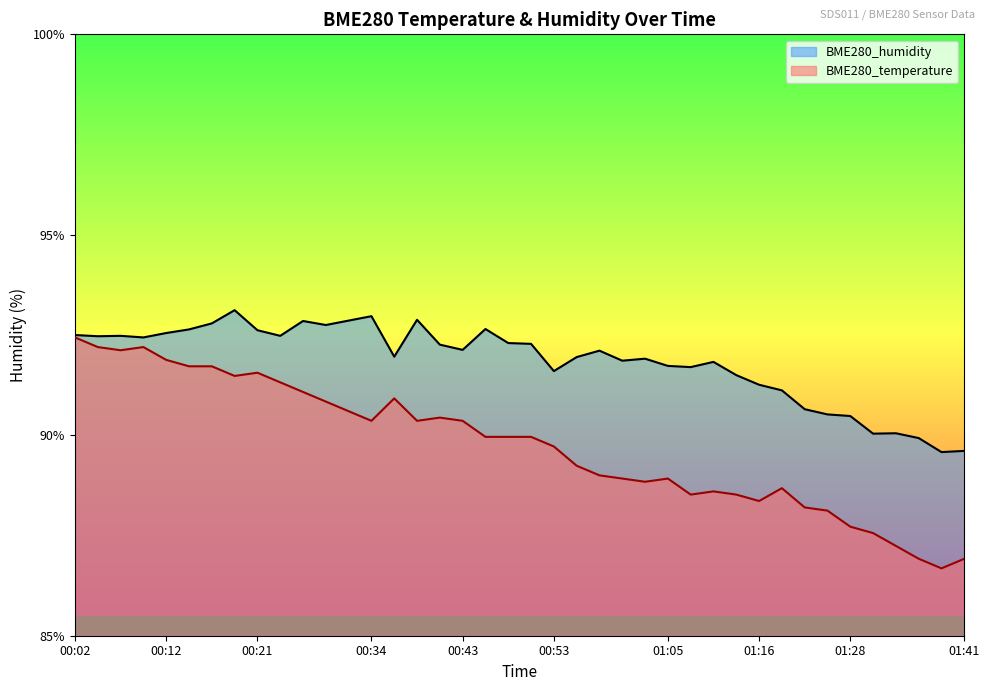

Reading left to right, list all the values displayed in this chart.

BME280_temperature: 00:02=92.4	00:04=92.2	00:07=92.1	00:09=92.2	00:12=91.9	00:14=91.7	00:16=91.7	00:19=91.5	00:21=91.6	00:24=91.3	00:26=91.1	00:29=90.8	00:31=90.6	00:34=90.4	00:36=90.9	00:38=90.4	00:41=90.4	00:43=90.4	00:46=90.0	00:48=90.0	00:51=90.0	00:53=89.7	00:56=89.2	00:58=89.0	01:00=88.9	01:03=88.8	01:05=88.9	01:08=88.5	01:10=88.6	01:13=88.5	01:16=88.4	01:19=88.7	01:22=88.2	01:25=88.1	01:28=87.7	01:31=87.6	01:33=87.2	01:36=86.9	01:38=86.7	01:41=86.9
BME280_humidity: 00:02=92.5	00:04=92.5	00:07=92.5	00:09=92.4	00:12=92.5	00:14=92.6	00:16=92.8	00:19=93.1	00:21=92.6	00:24=92.5	00:26=92.8	00:29=92.8	00:31=92.9	00:34=93.0	00:36=92.0	00:38=92.9	00:41=92.3	00:43=92.1	00:46=92.7	00:48=92.3	00:51=92.3	00:53=91.6	00:56=92.0	00:58=92.1	01:00=91.9	01:03=91.9	01:05=91.7	01:08=91.7	01:10=91.8	01:13=91.5	01:16=91.3	01:19=91.1	01:22=90.7	01:25=90.5	01:28=90.5	01:31=90.0	01:33=90.0	01:36=89.9	01:38=89.6	01:41=89.6